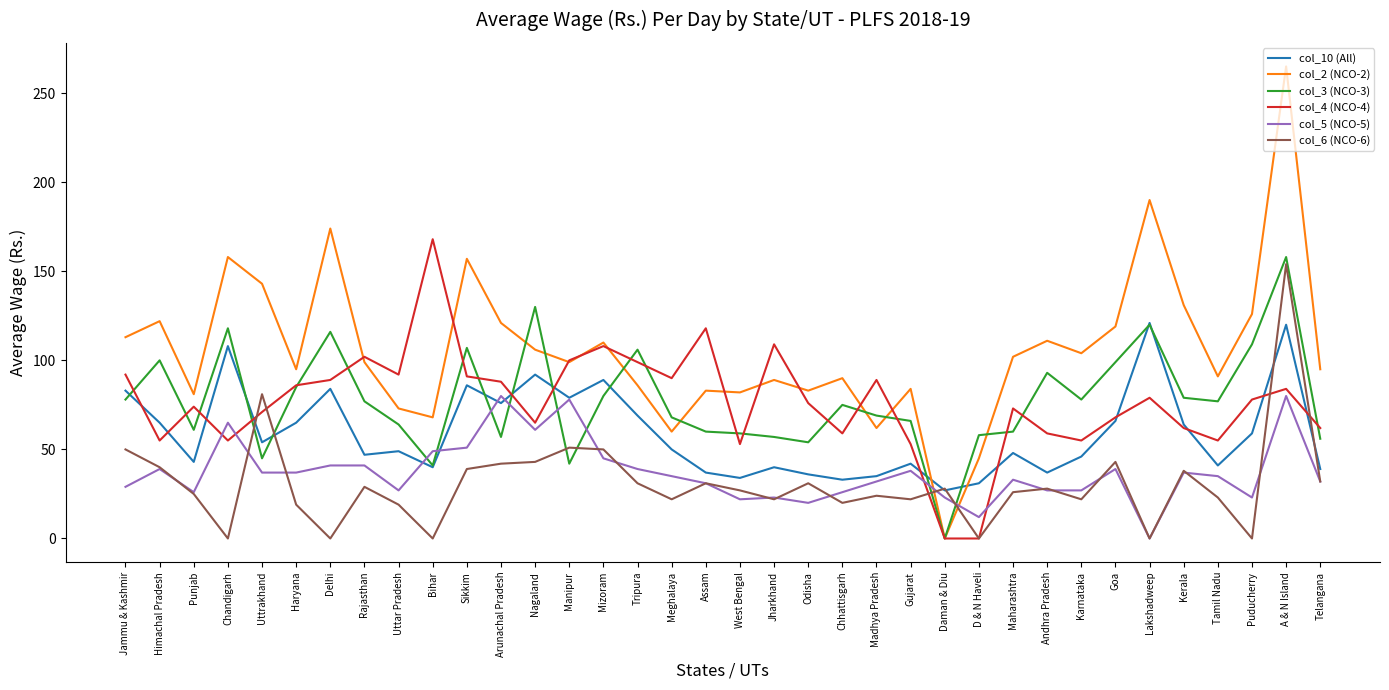

What is the difference between the highest and lowest values at Telangana?

63